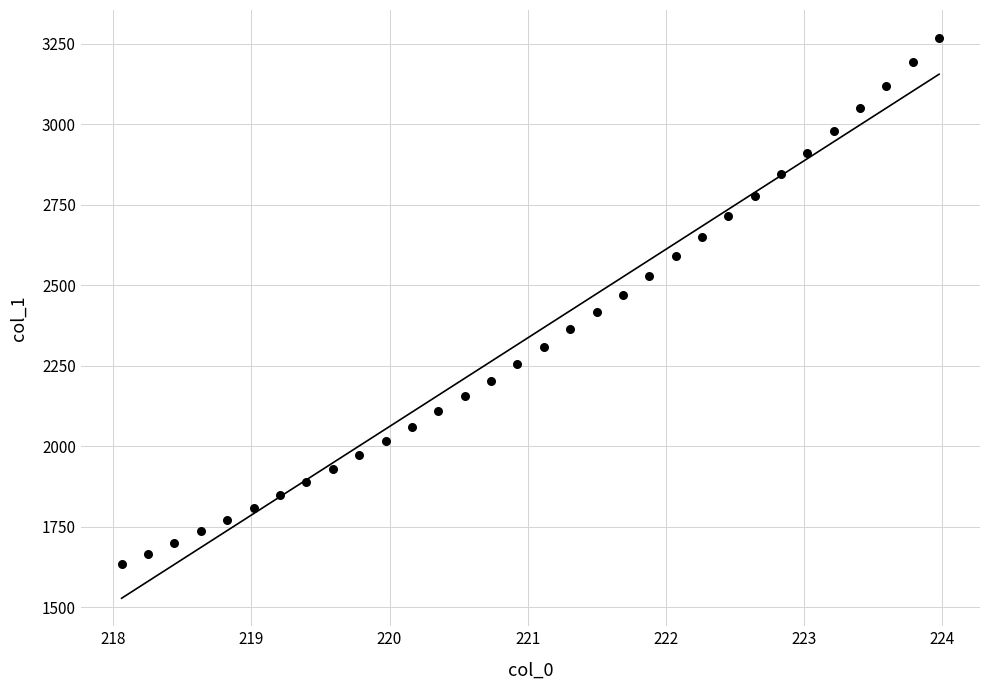

What is the range of Y values (max minus min)?

1632.2